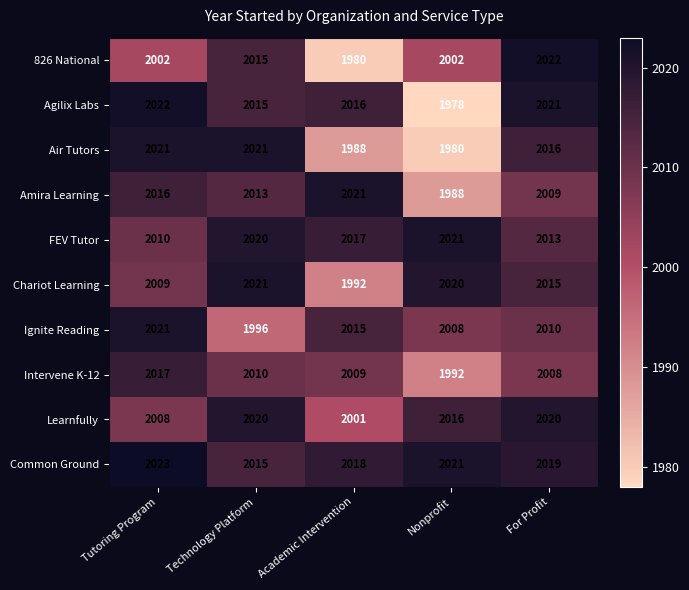

At which category does the chart reach its minimum across all series?

Nonprofit